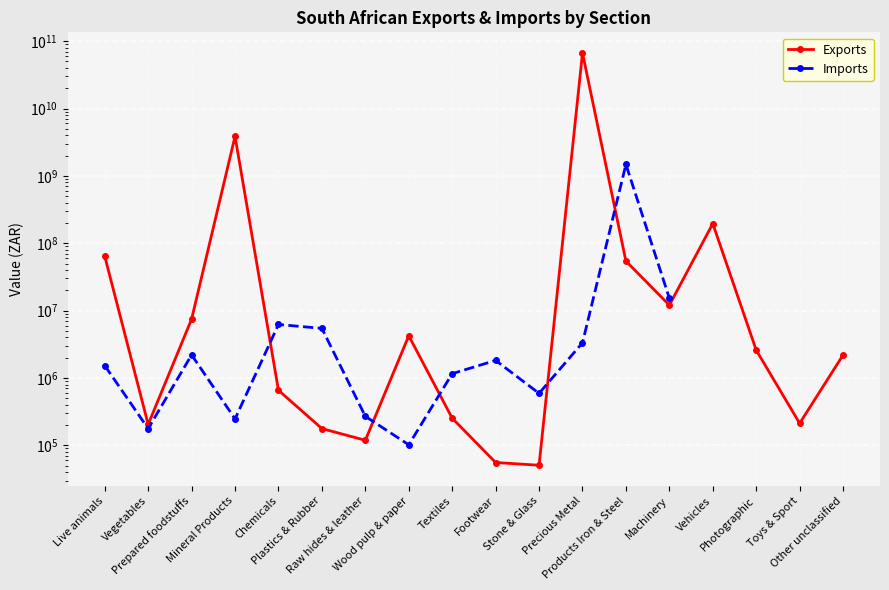

Which series ends up on top after the final intersection of Imports and Exports?

Imports